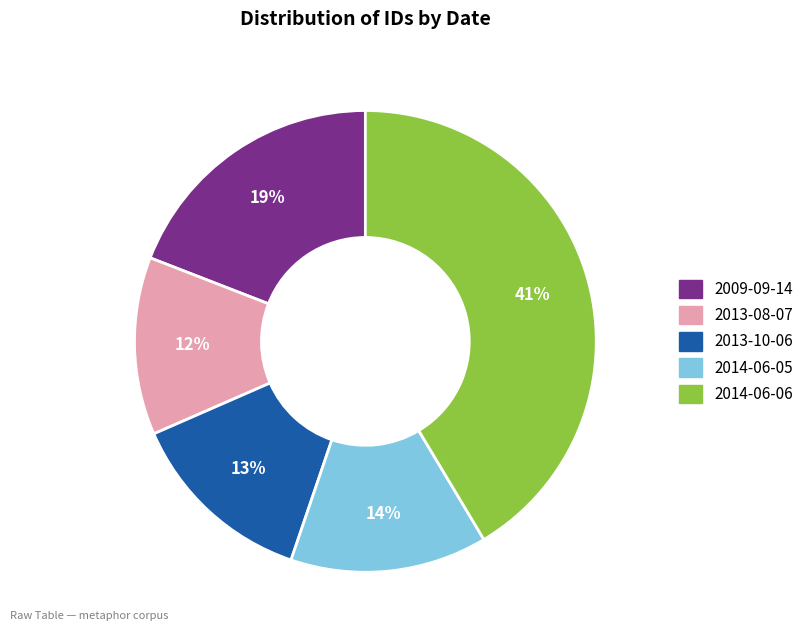

Is there a majority slice in this chart?

No